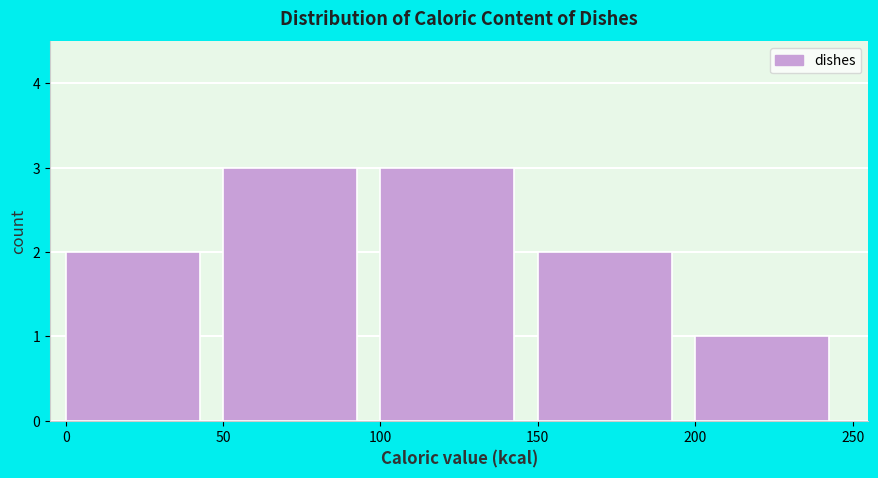

How tall is the bar that spans 50 to 100 on the x-axis? The values are not printed on the chart, so give them approximately, as read against the axis.

3